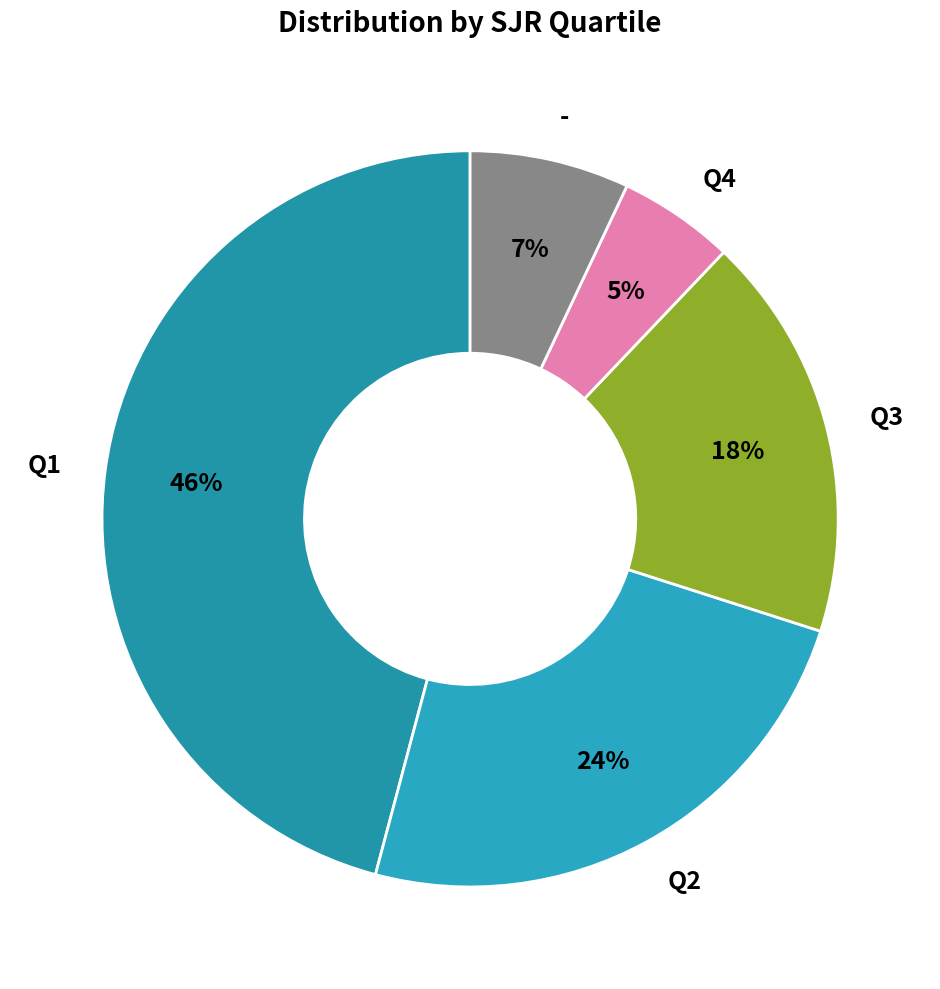

How many segments does this pie chart have?

5